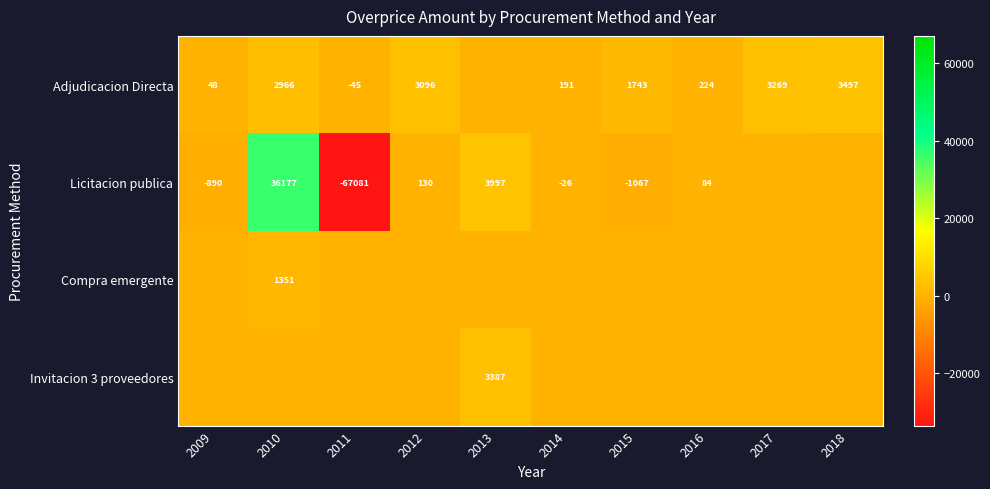

What is the smallest value displayed?

-67081.0